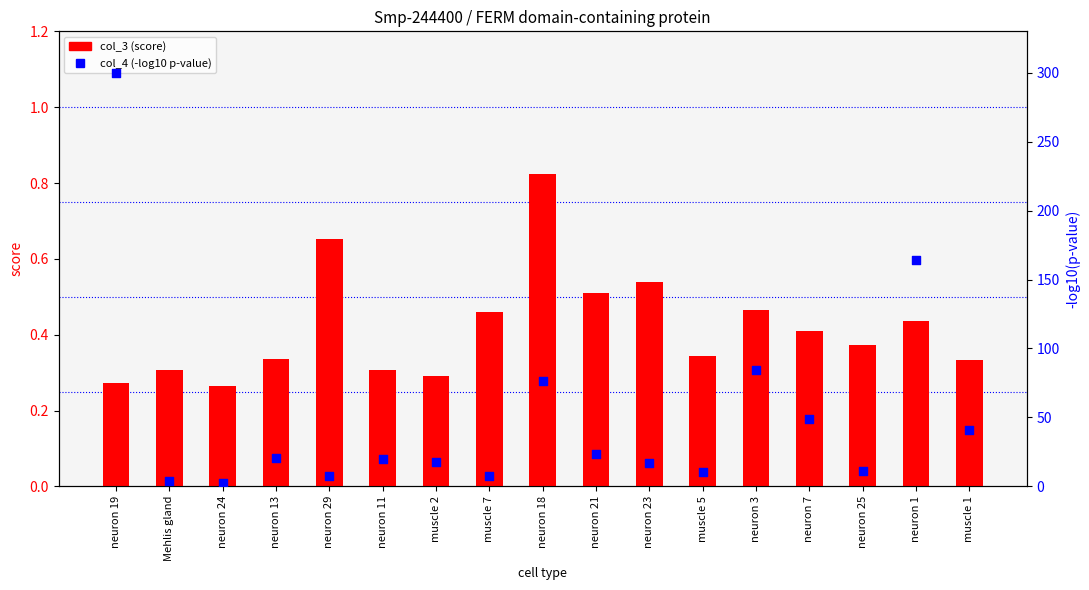

At how many categories does at least one series exceed 8?

13